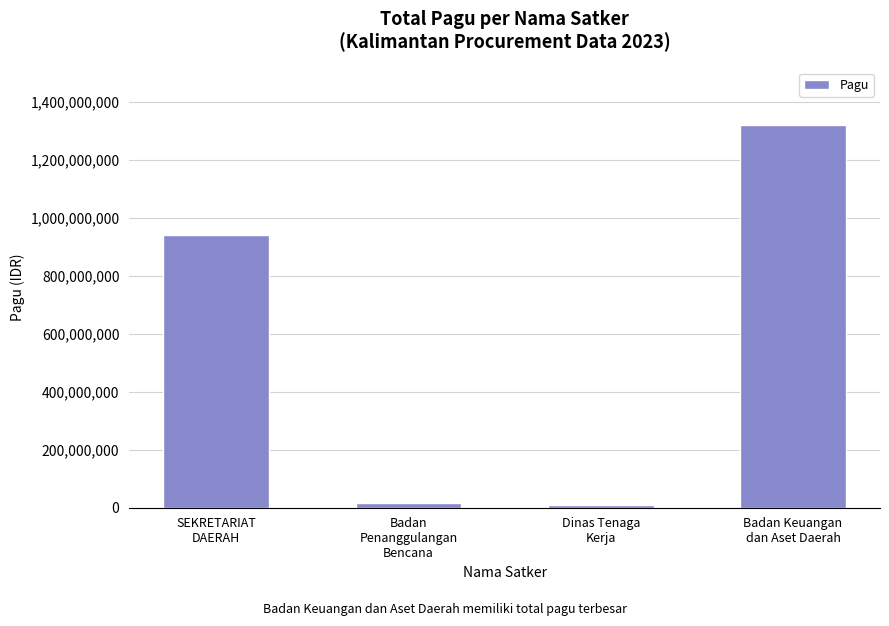

What is the difference between the values at Dinas Tenaga
Kerja and SEKRETARIAT
DAERAH?

930602174